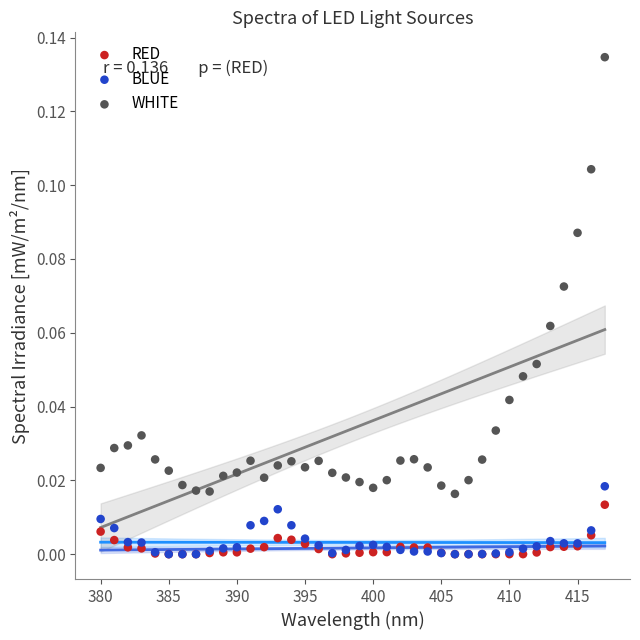

Which series reaches the maximum Y coordinate?

WHITE